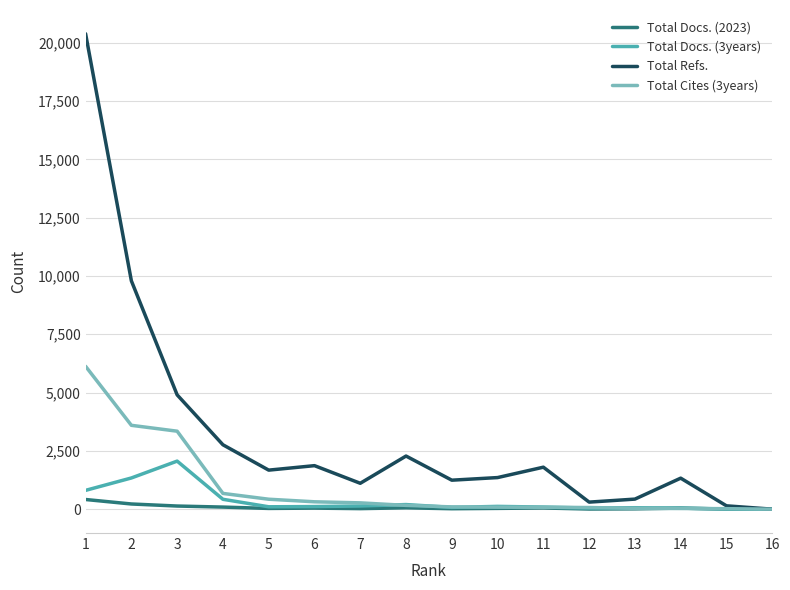

Rank the series by their maximum value, from highest to lowest.

Total Refs., Total Cites (3years), Total Docs. (3years), Total Docs. (2023)